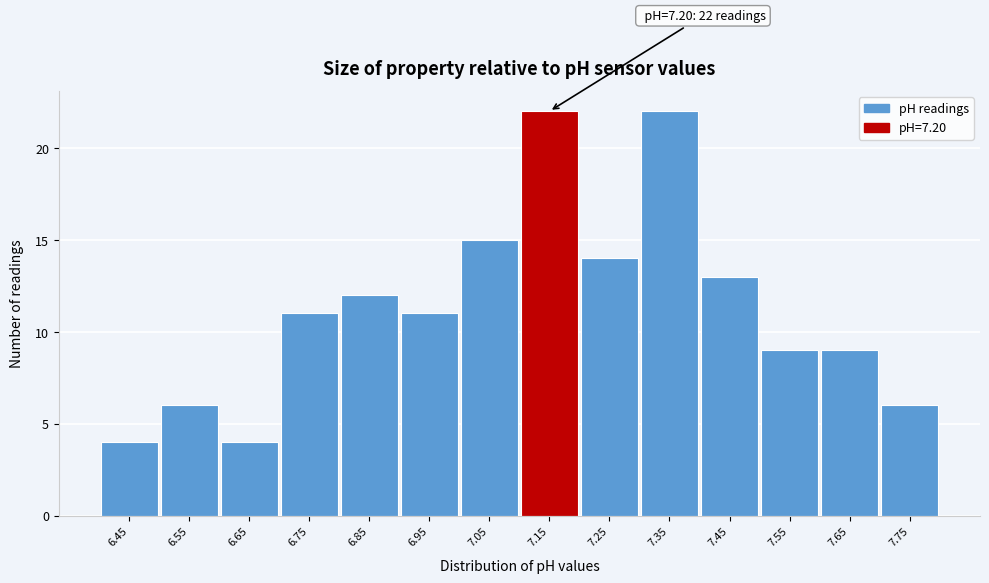

Reading left to right, transcribe all the data shown in this chart.

4	6	4	11	12	11	15	22	14	22	13	9	9	6